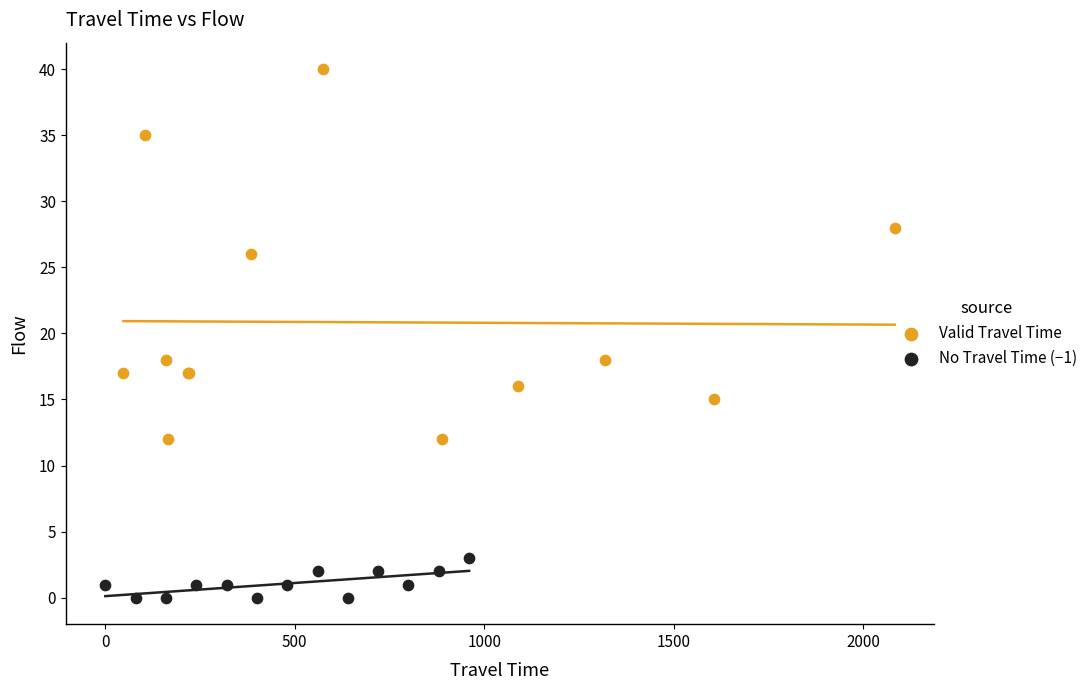

Which series has the widest spread of Y values?

Valid Travel Time